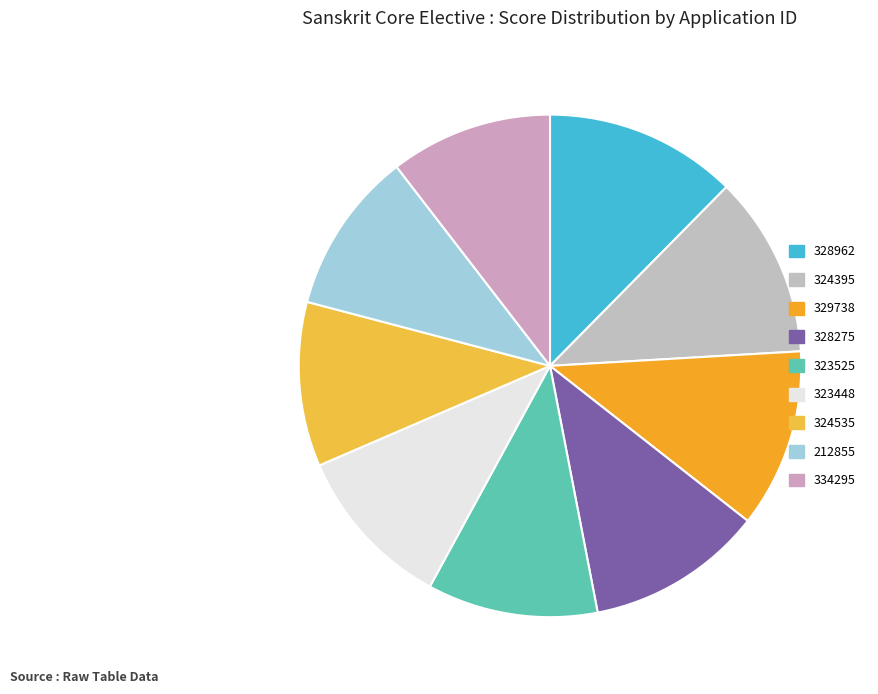

Rank the categories by value from highest to lowest.

UG/2020-2023/328962, UG/2020-2023/324395, UG/2020-2023/329738, UG/2020-2023/328275, UG/2020-2023/323525, UG/2020-2023/323448, UG/2020-2023/324535, UG/2020-2023/212855, UG/2020-2023/334295